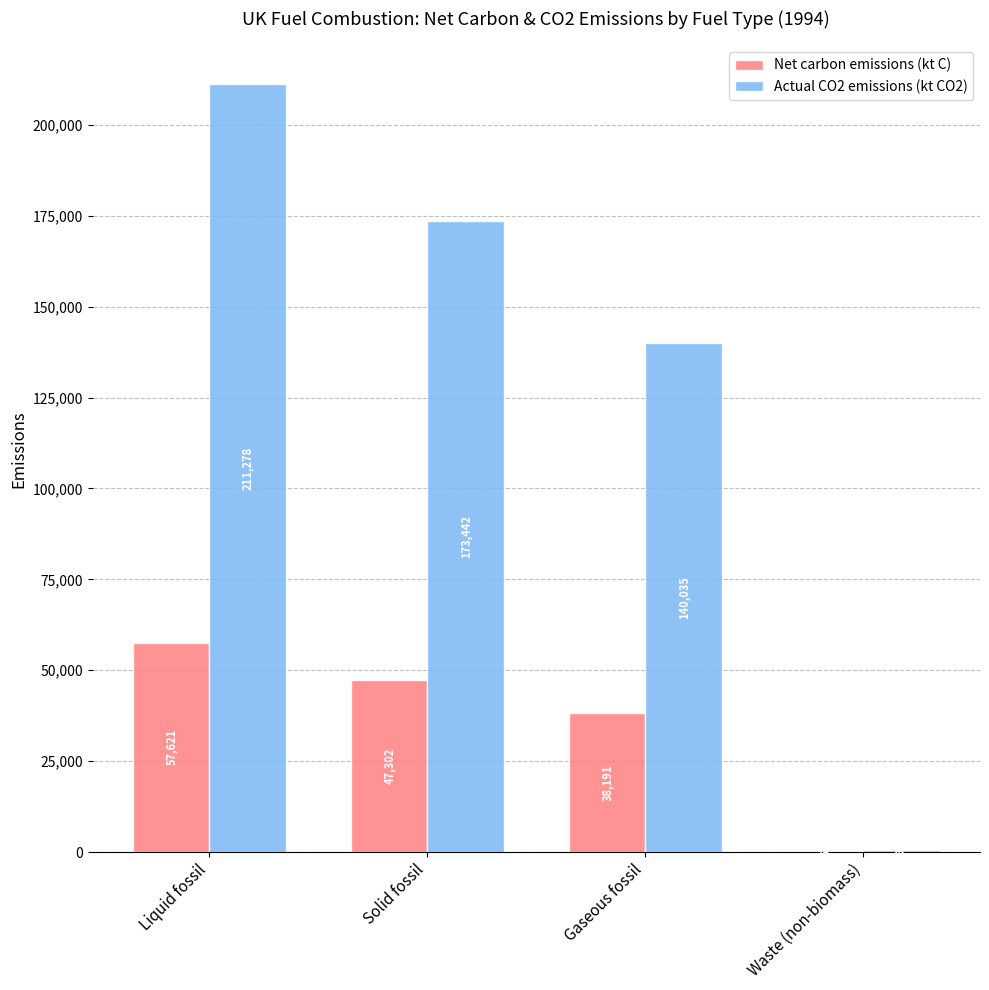

What value does the Net carbon emissions (kt C) series have at Solid fossil?

47302.4